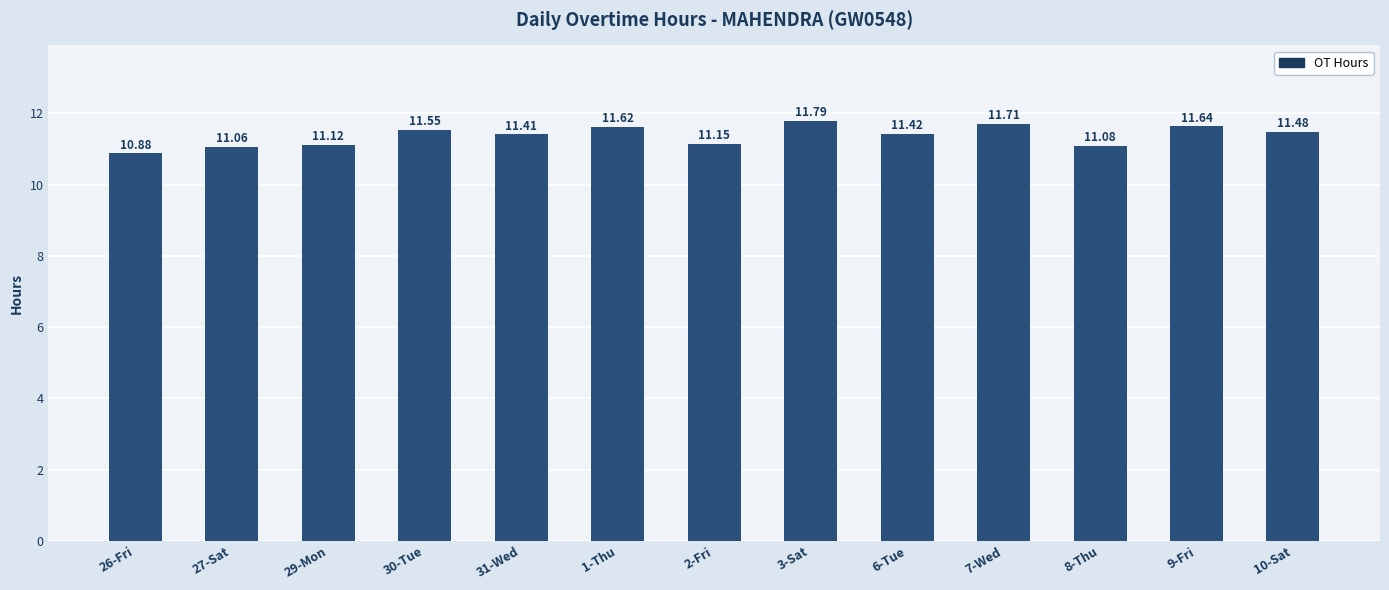

List the labels in order of value, largest first.

3-Sat, 7-Wed, 9-Fri, 1-Thu, 30-Tue, 10-Sat, 6-Tue, 31-Wed, 2-Fri, 29-Mon, 8-Thu, 27-Sat, 26-Fri